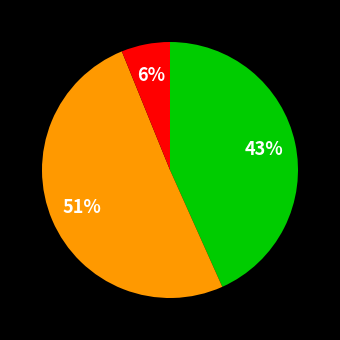

Is there a majority slice in this chart?

Yes